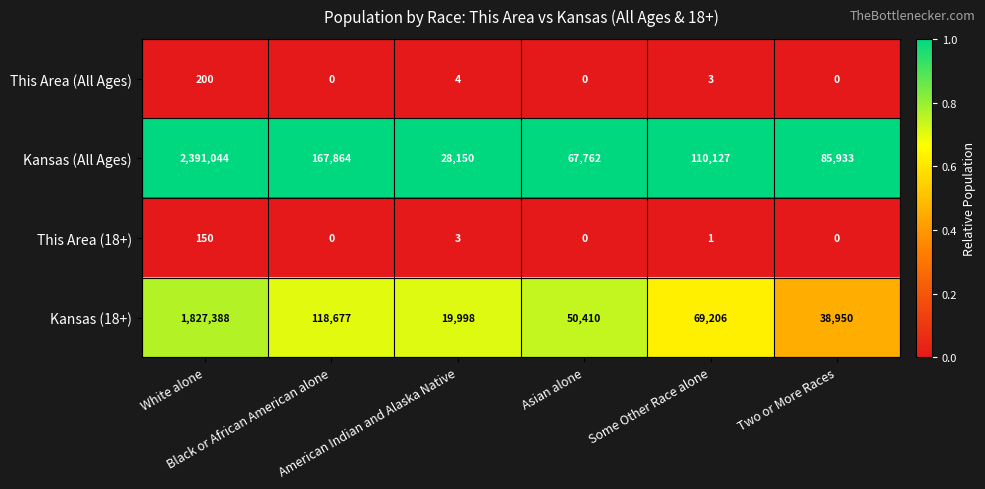

What is the maximum value for This Area (All Ages)?

200